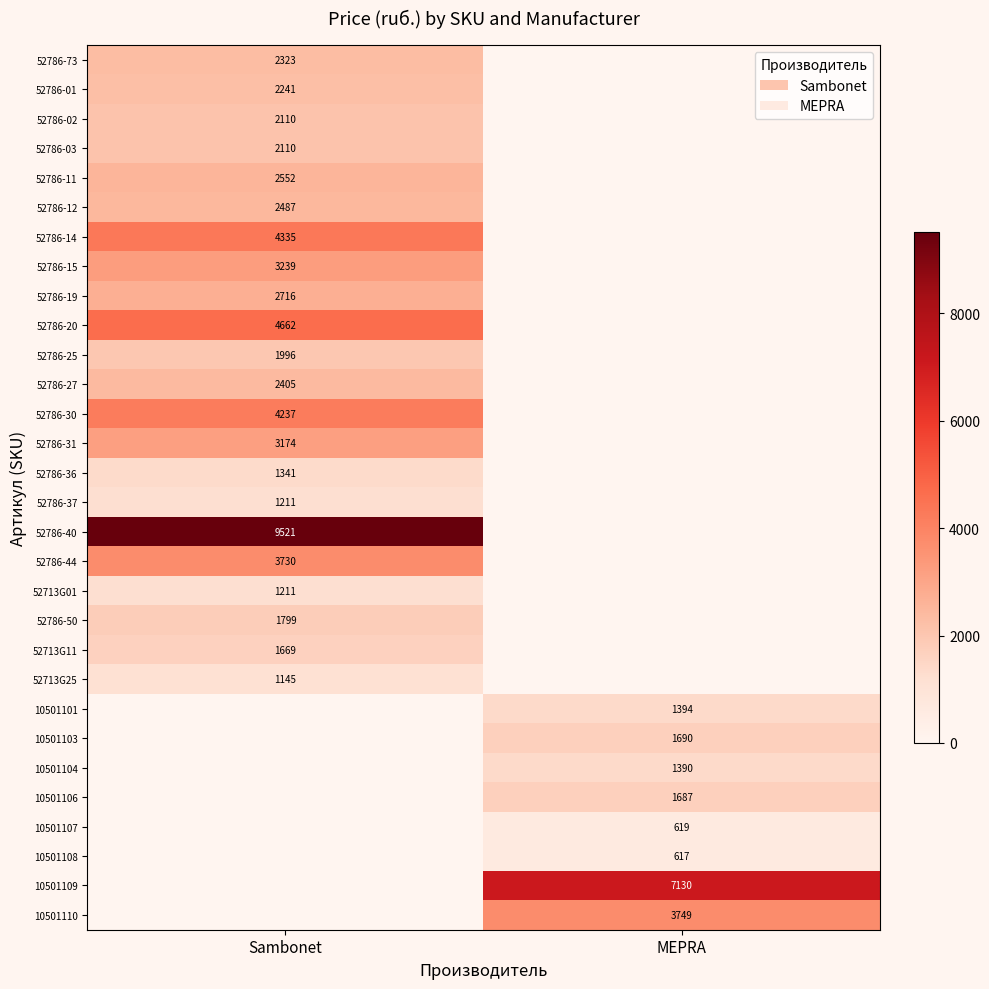

Is it true that 10501109 equals 7130 at MEPRA?

True